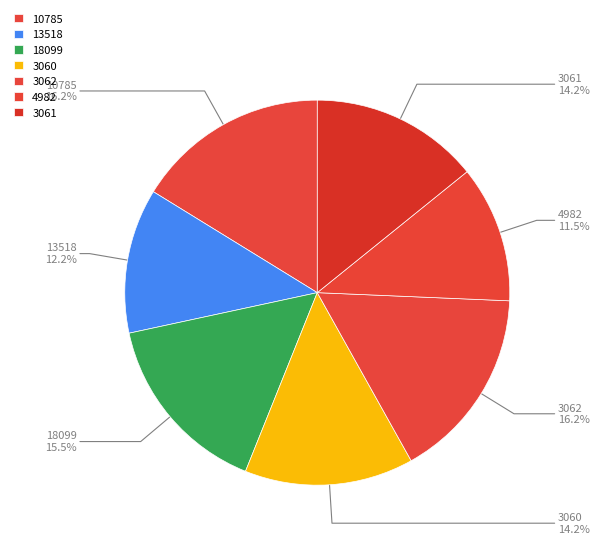

How many segments does this pie chart have?

7